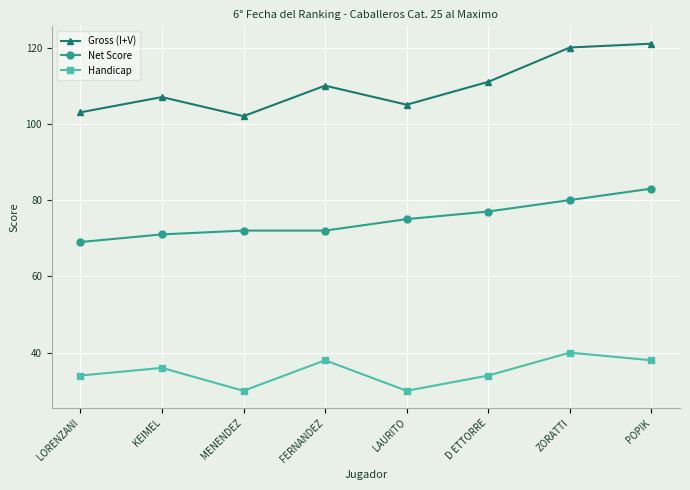

At which category does Handicap reach its first local peak?

KEIMEL